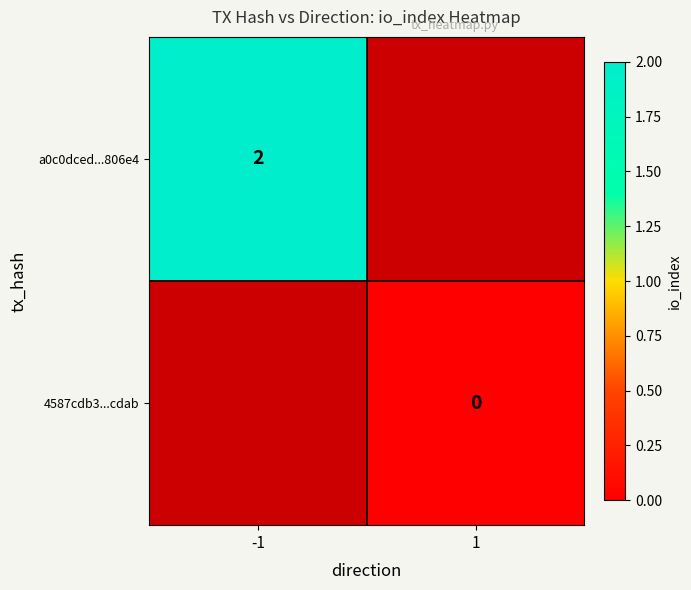

True or false: a0c0dced...806e4 has a value of 1 at -1.

False